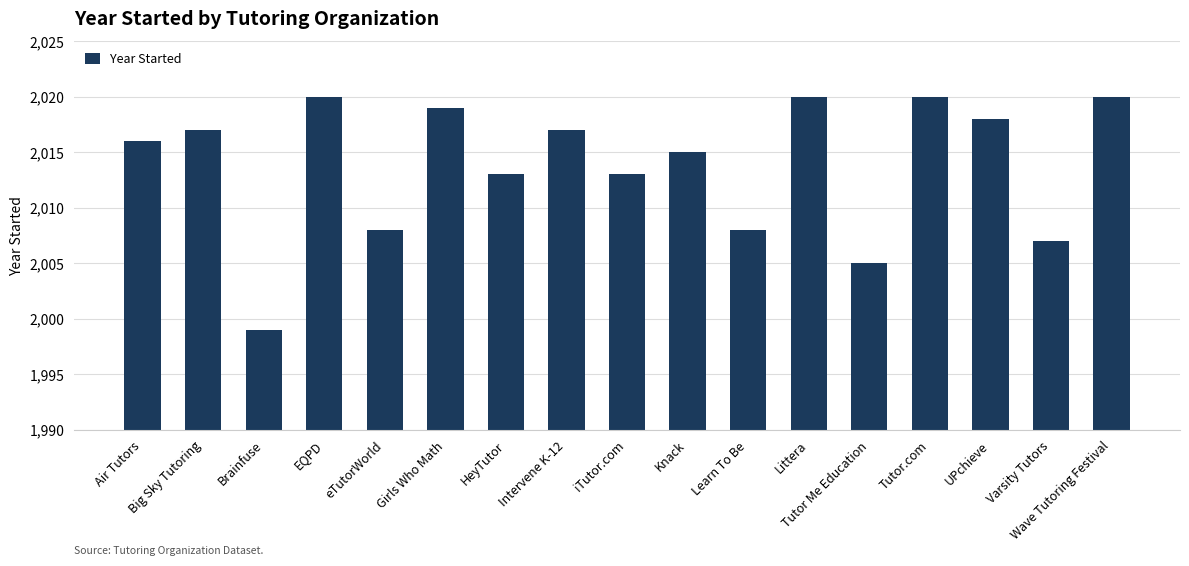

Reading right to left, list all the values displayed in this chart.

2020	2007	2018	2020	2005	2020	2008	2015	2013	2017	2013	2019	2008	2020	1999	2017	2016